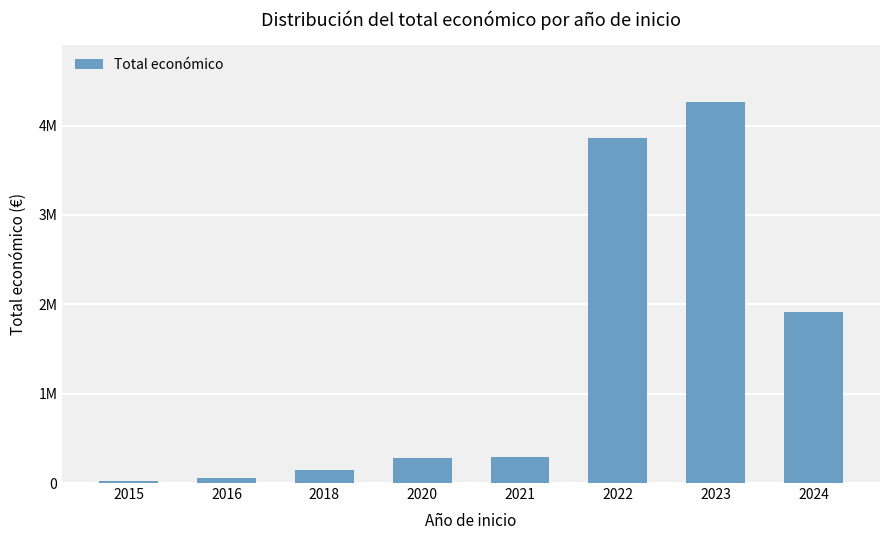

Does the chart contain any negative values?

No